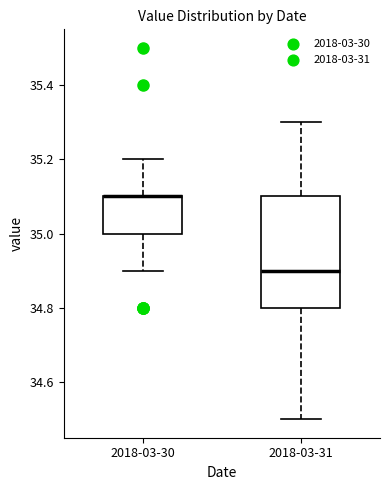

Where does the upper whisker of the box for 2018-03-31 end on the y-axis? The values are not printed on the chart, so give them approximately, as read against the axis.

35.3